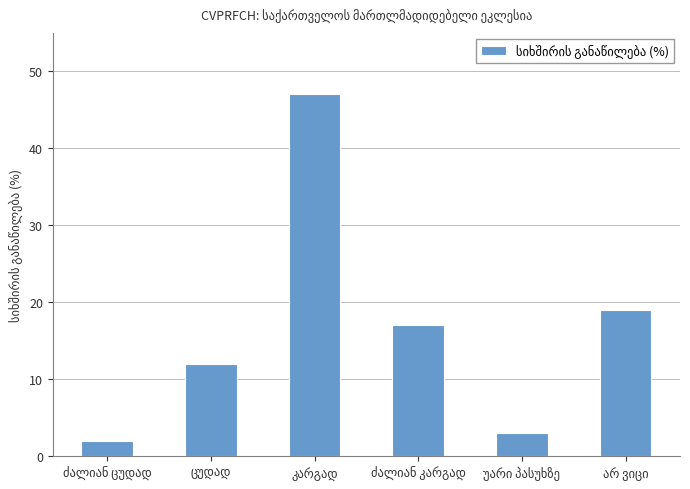

What is the greatest value displayed?

47